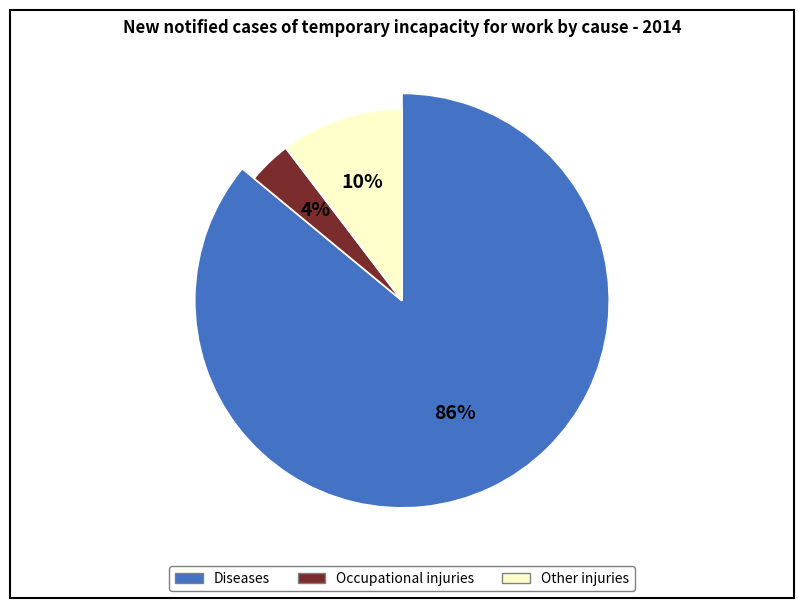

To the nearest percent, what is the combined percentage of Occupational injuries and Diseases?

90%